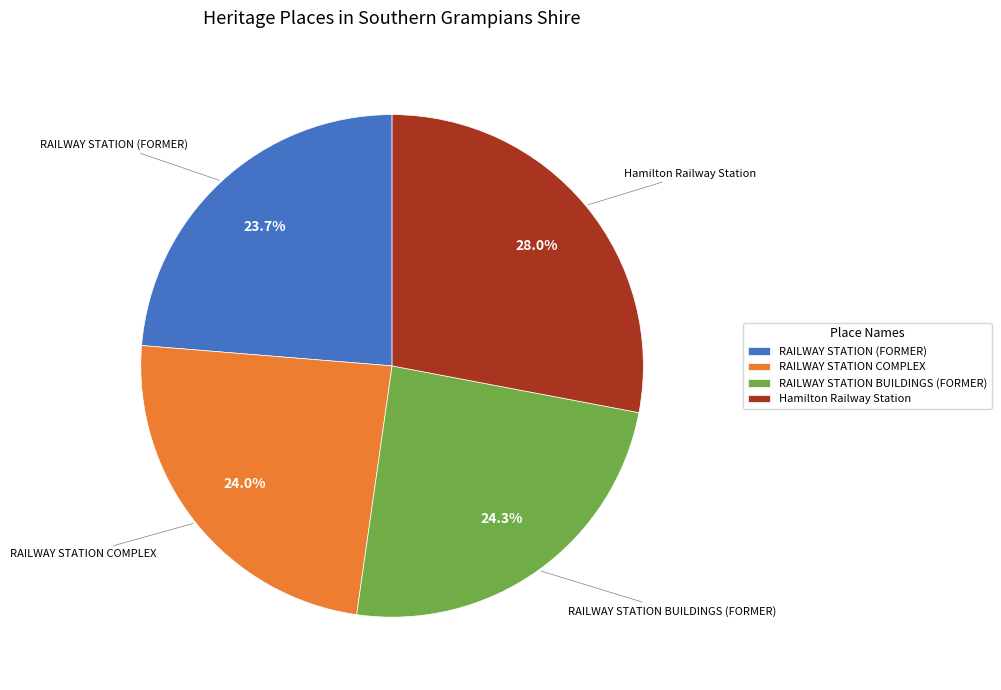

What is the ratio of the value at RAILWAY STATION (FORMER) to the value at RAILWAY STATION BUILDINGS (FORMER)?

1.0